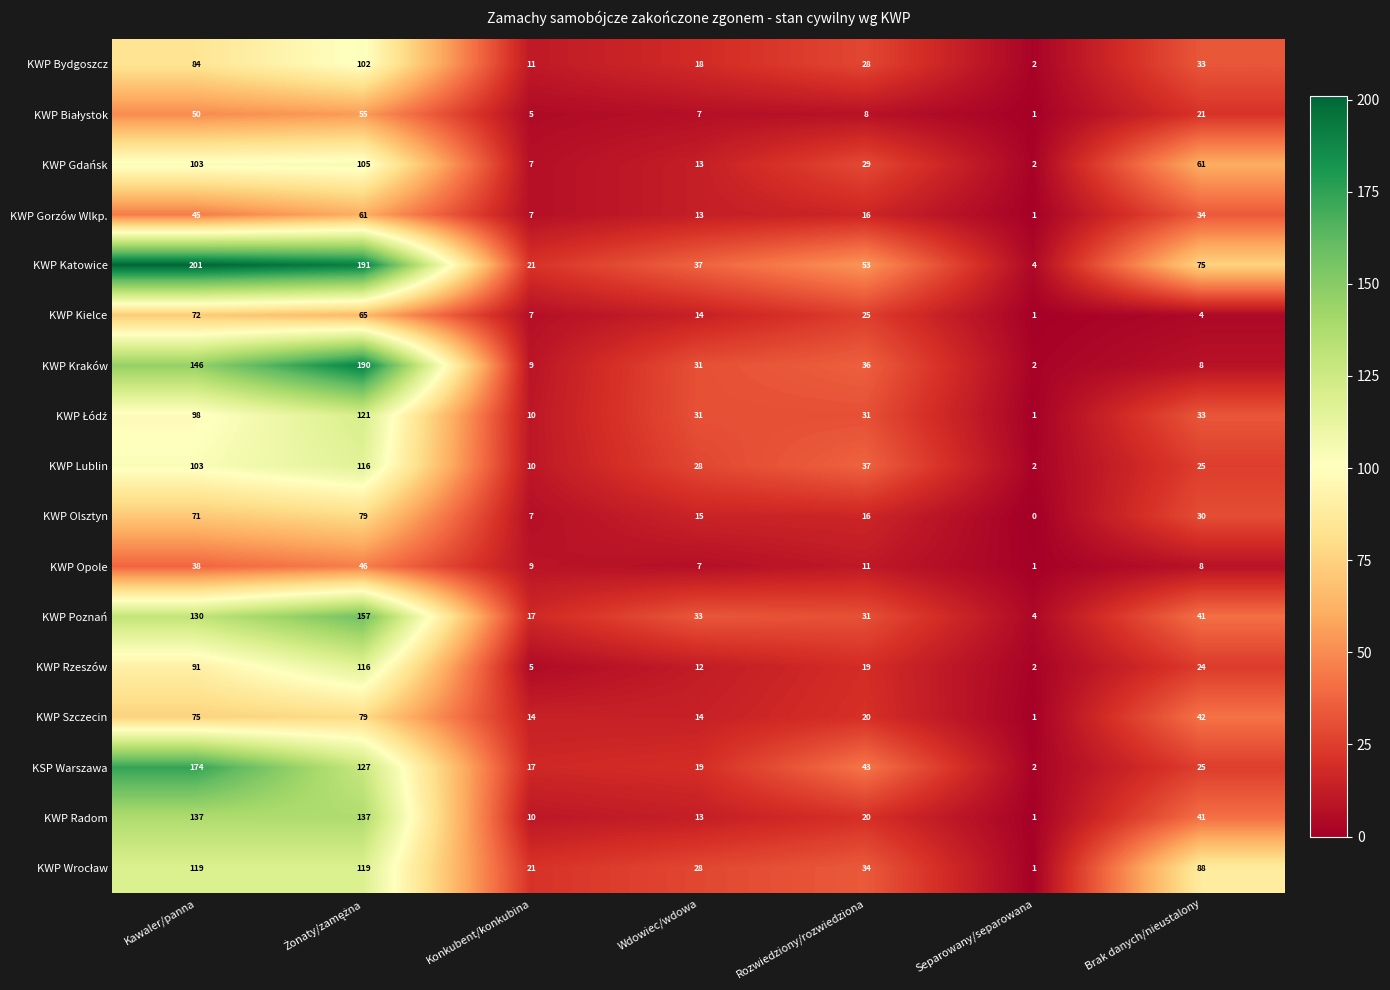

Which series has the largest total across all categories?

KWP Katowice